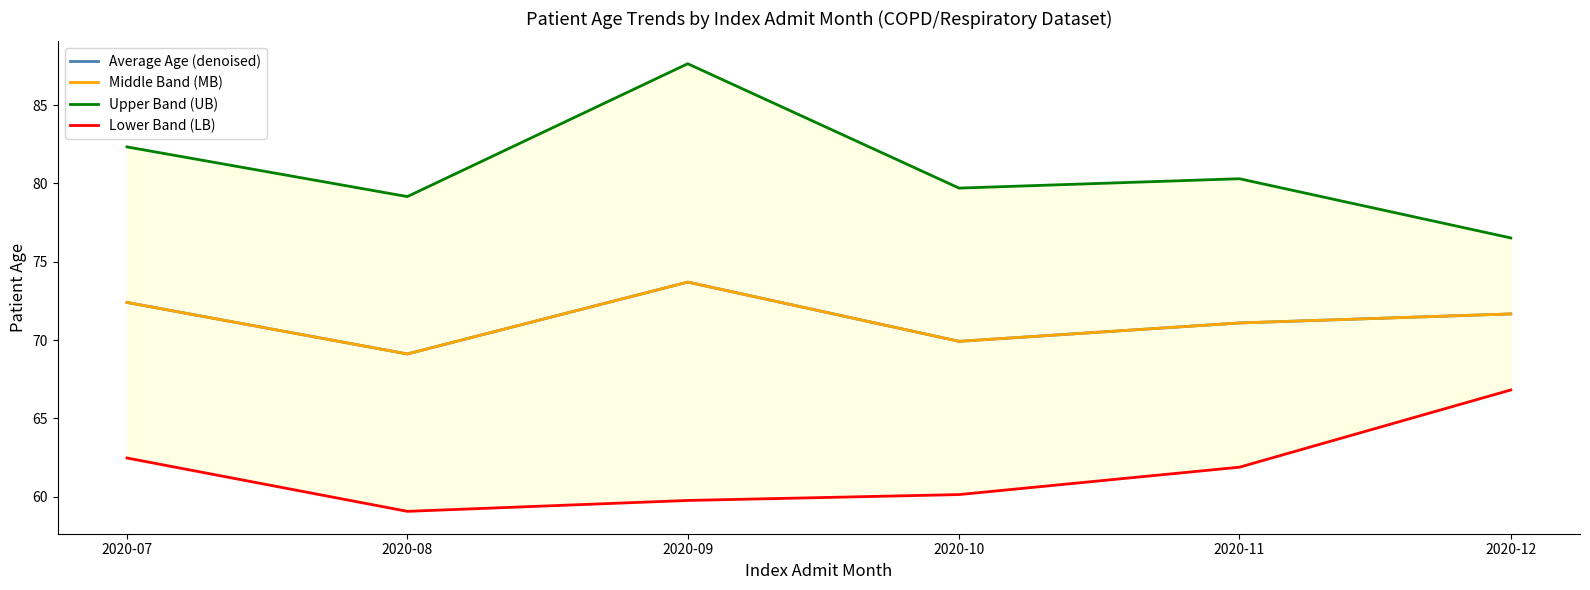

Which series has the largest total across all categories?

Upper Band (UB)